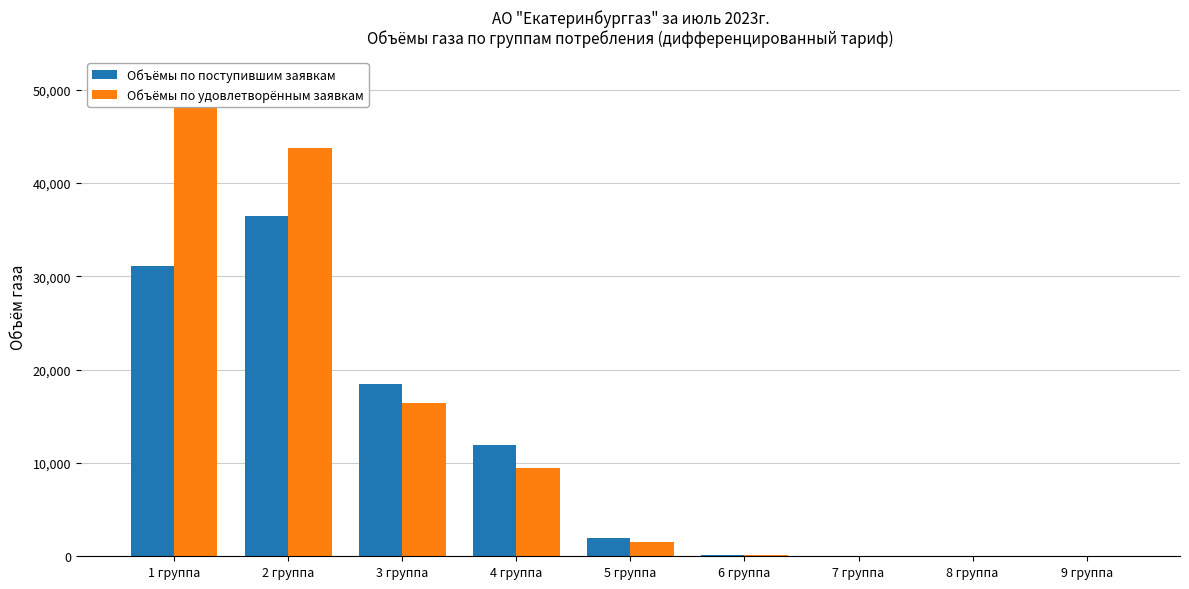

The Объёмы по удовлетворённым заявкам series shows 16405.0 at 3 группа. True or false?

True